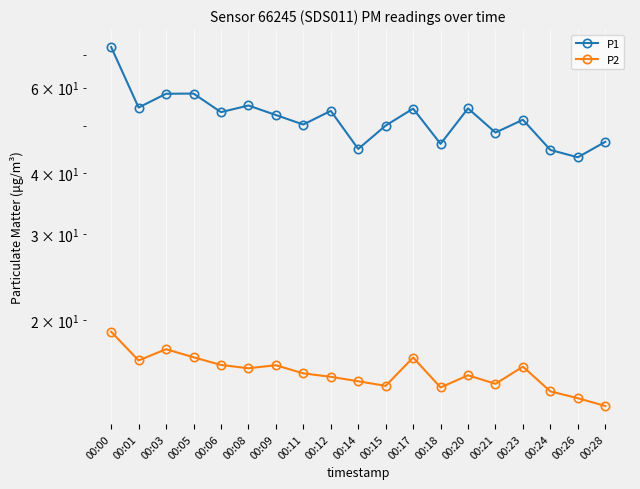

What is the sum of all P1 values?

993.2